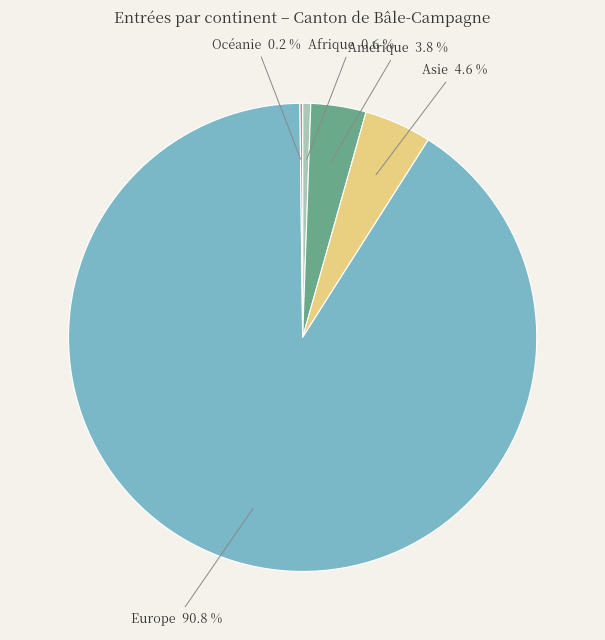

Between Amérique and Asie, which is larger?

Asie